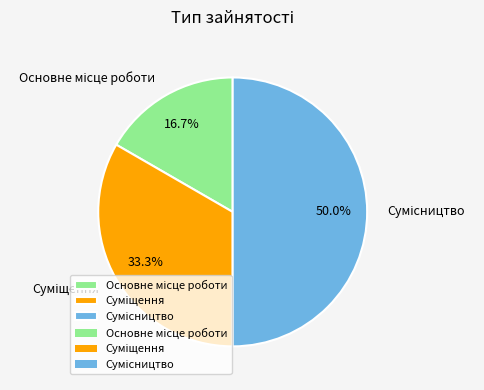

Do Сумісництво and Суміщення together represent more than half of the pie?

Yes